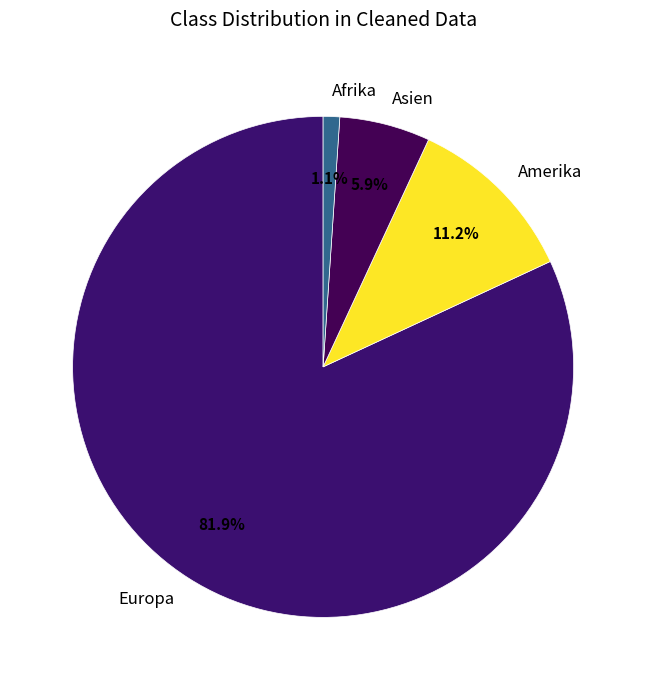

What is the largest slice in the pie chart?

Europa